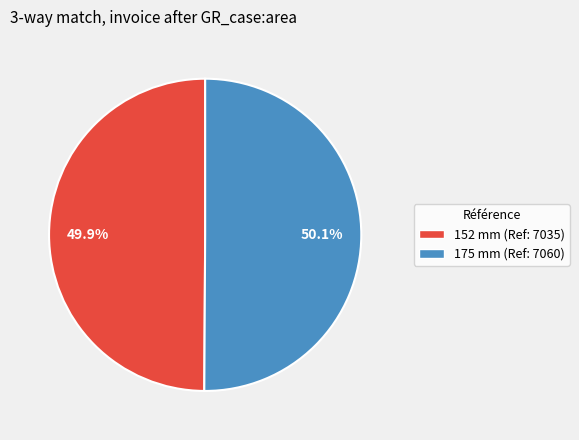

What is the ratio of the value at 152 mm (Ref: 7035) to the value at 175 mm (Ref: 7060)?

1.0